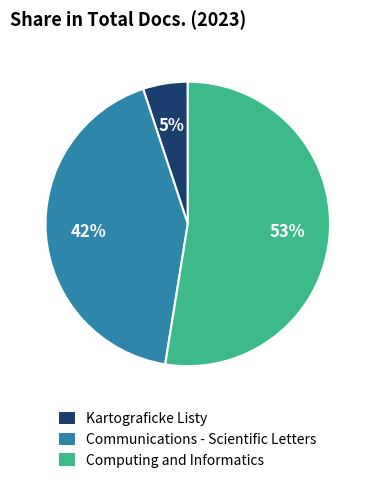

Which has a higher value, Computing and Informatics or Kartograficke Listy?

Computing and Informatics